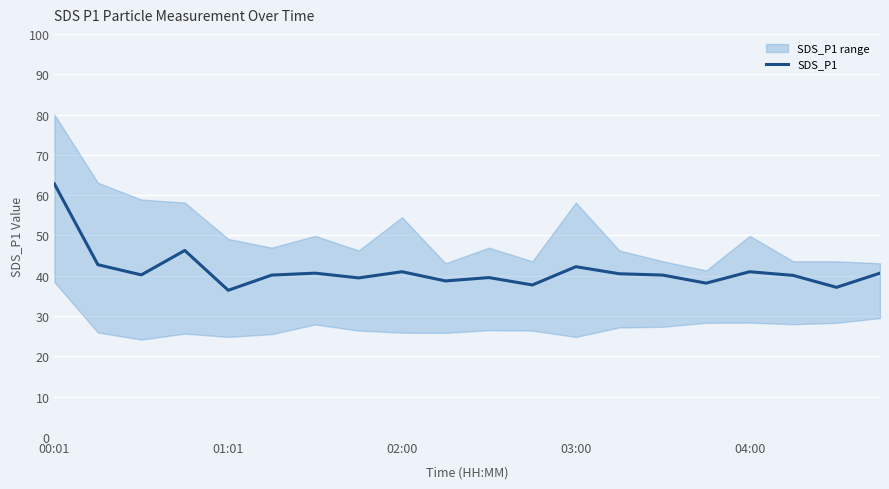

What is the value of the 8th point from the left?

39.5